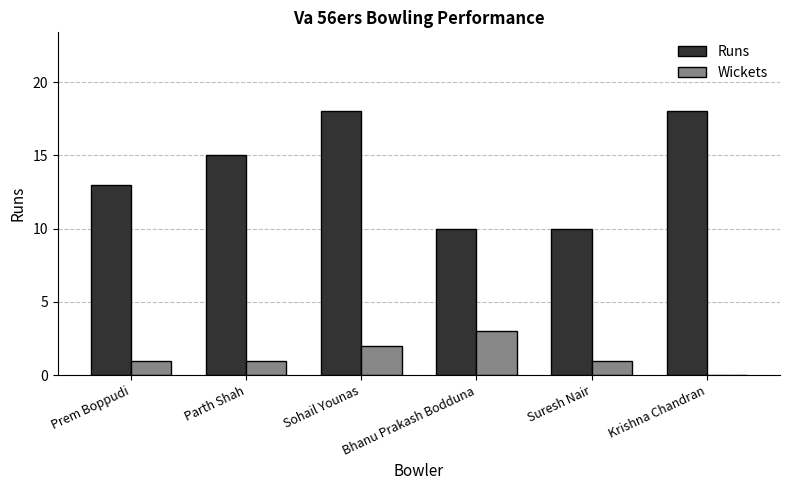

Between Suresh Nair and Krishna Chandran, which series saw the biggest shift?

Runs